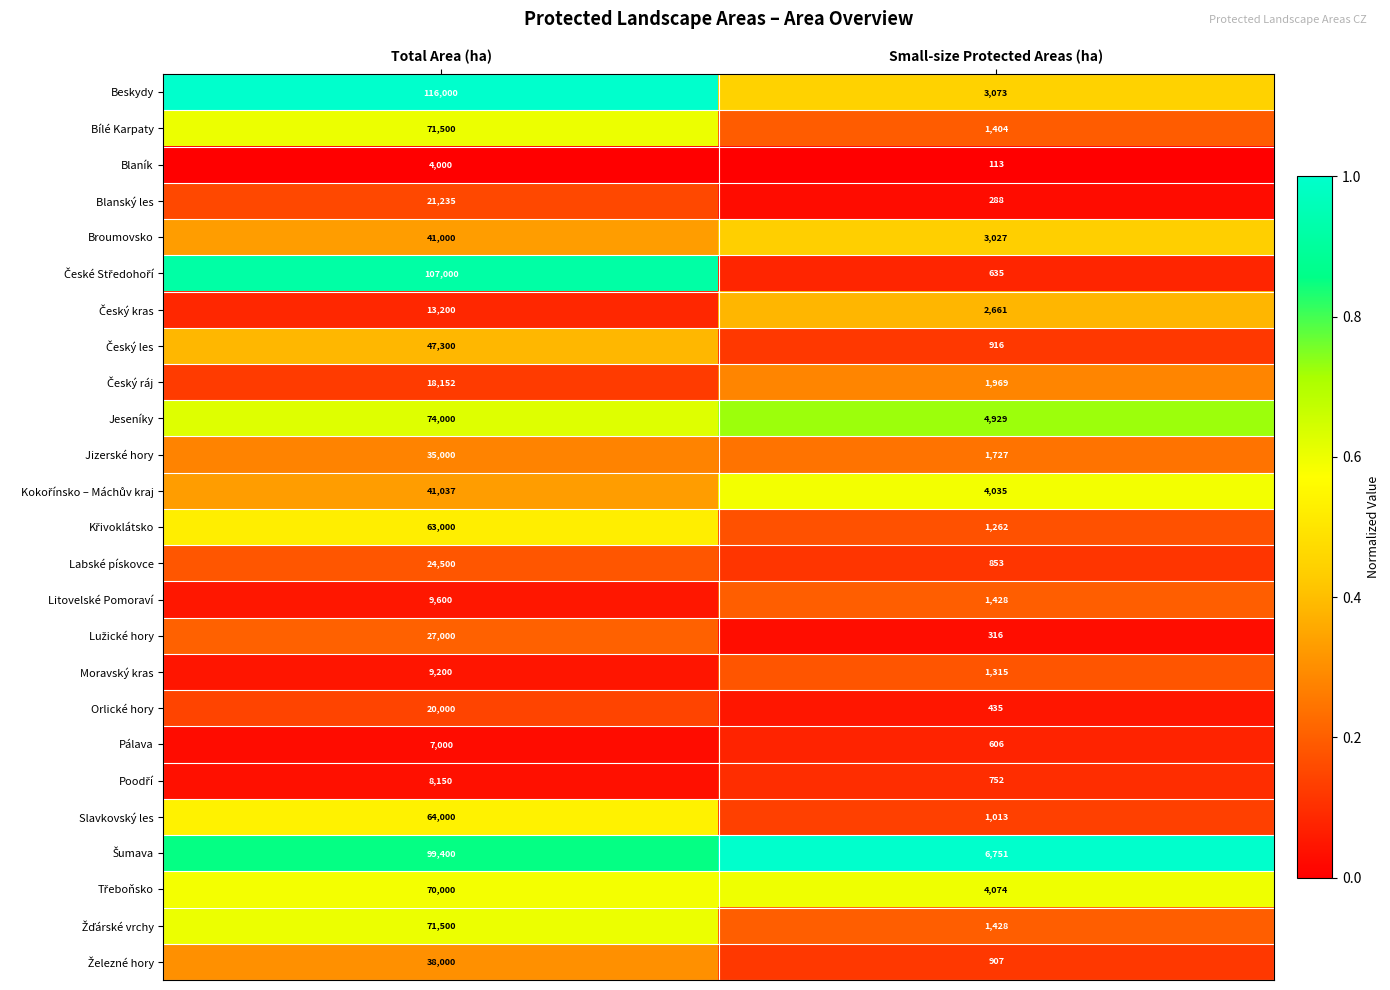

What is the total value across all series at Small-size Protected Areas (ha)?

45917